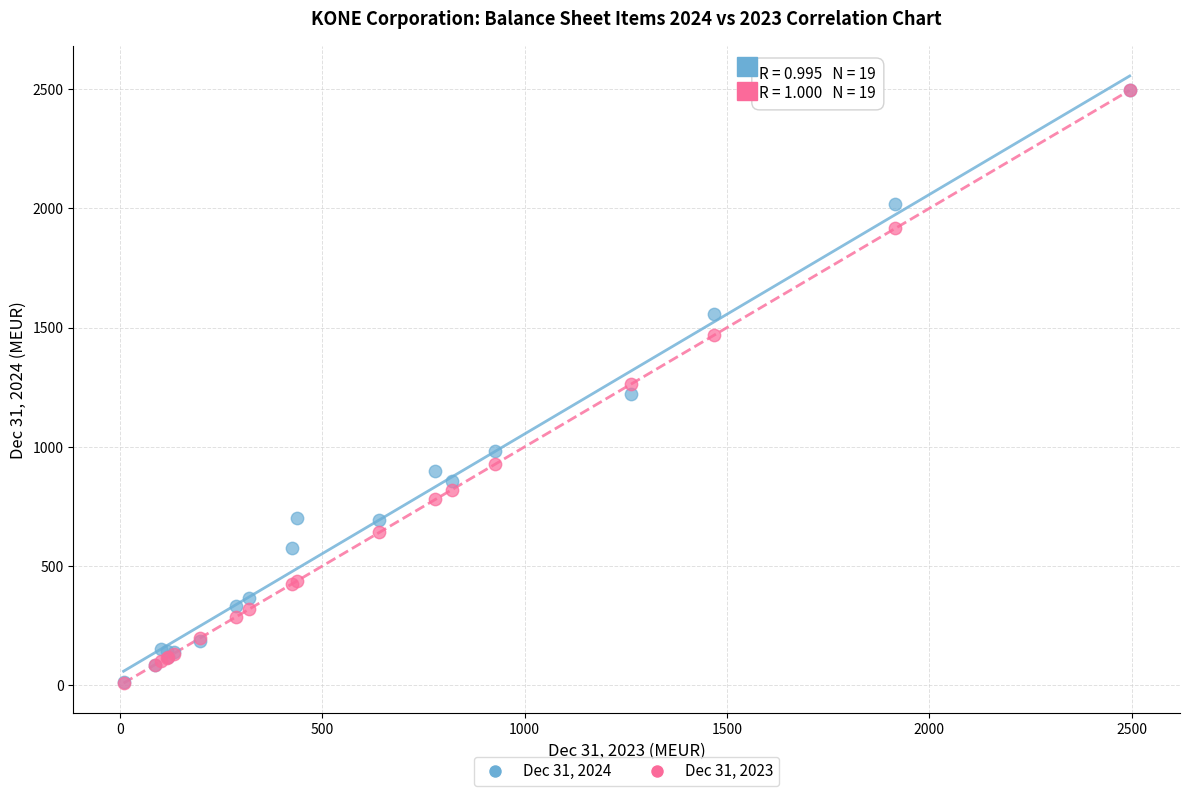

What are all the series names shown in the legend?

Dec 31, 2024, Dec 31, 2023